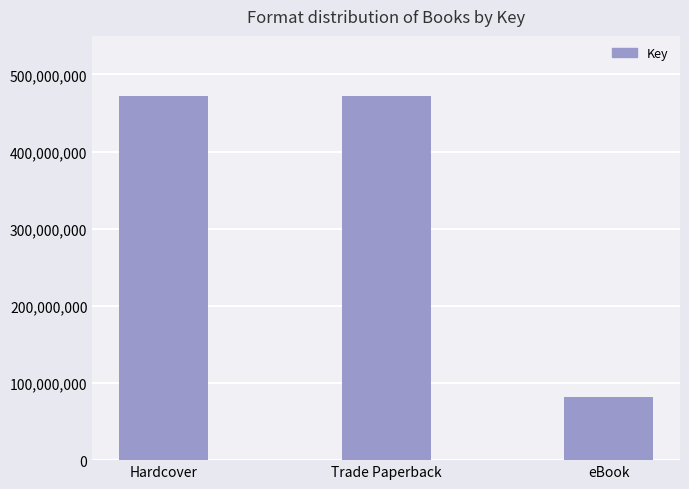

Which has a higher value, eBook or Hardcover?

Hardcover